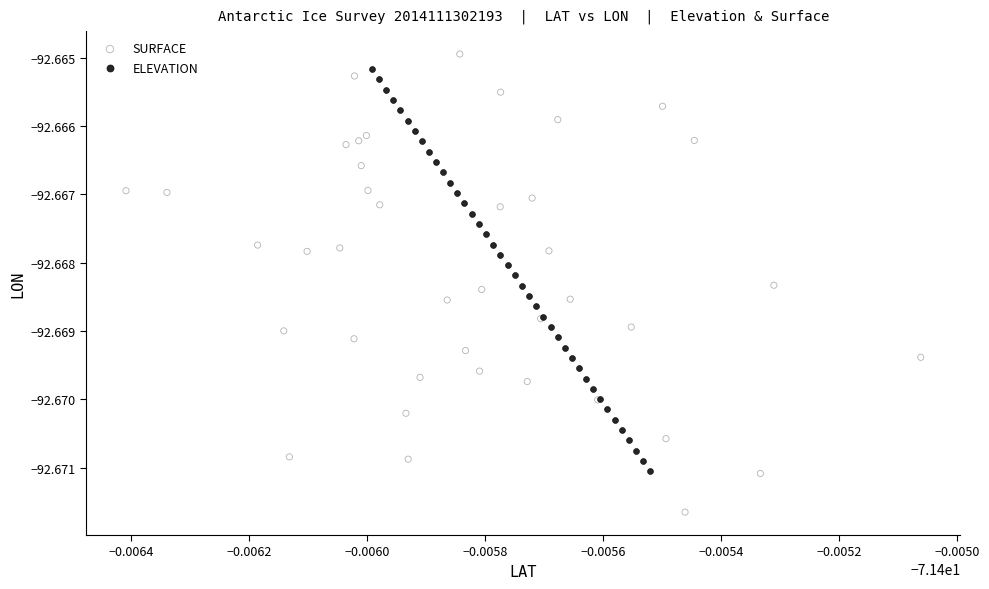

Which series reaches the maximum Y coordinate?

SURFACE